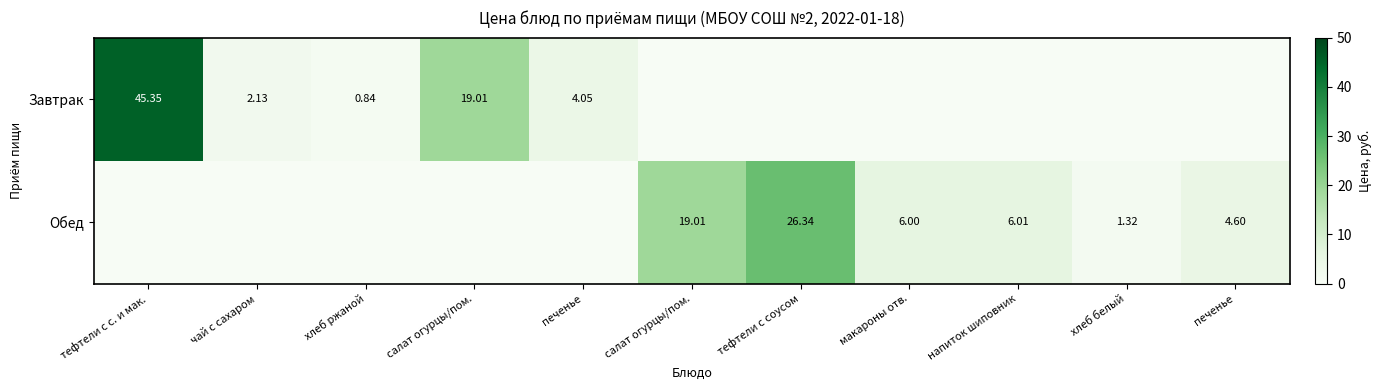

What is the average value of the Завтрак series?

6.5